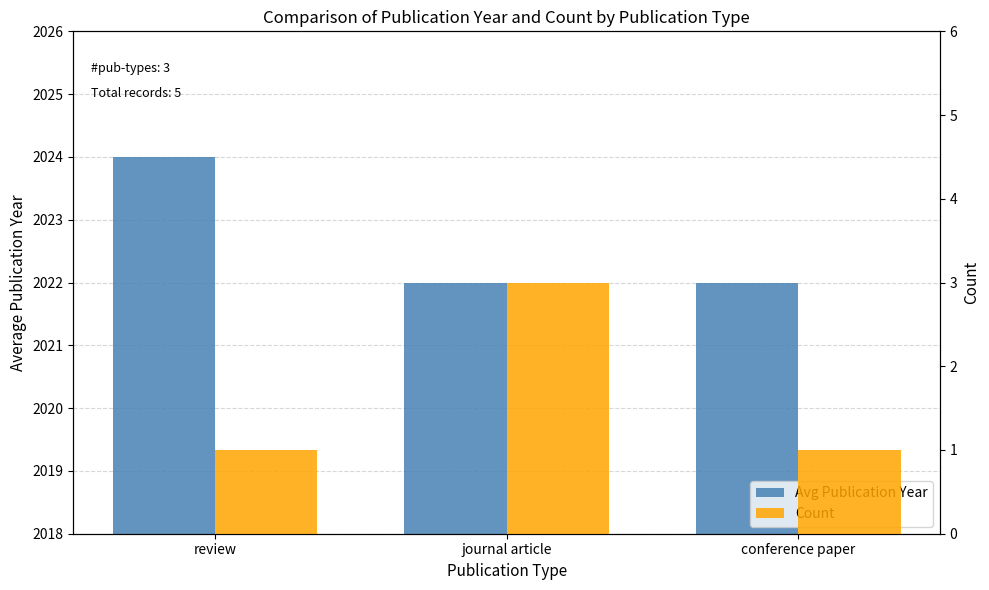

How many categories are shown in the chart?

3